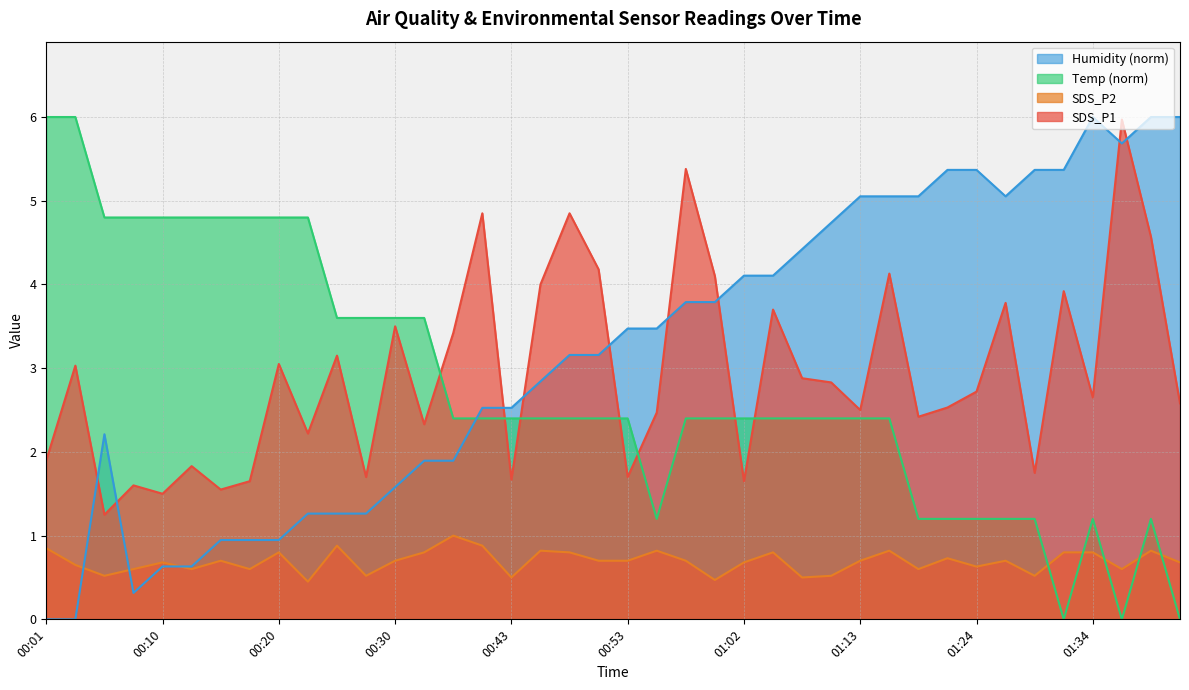

Does the chart have visible grid lines?

Yes